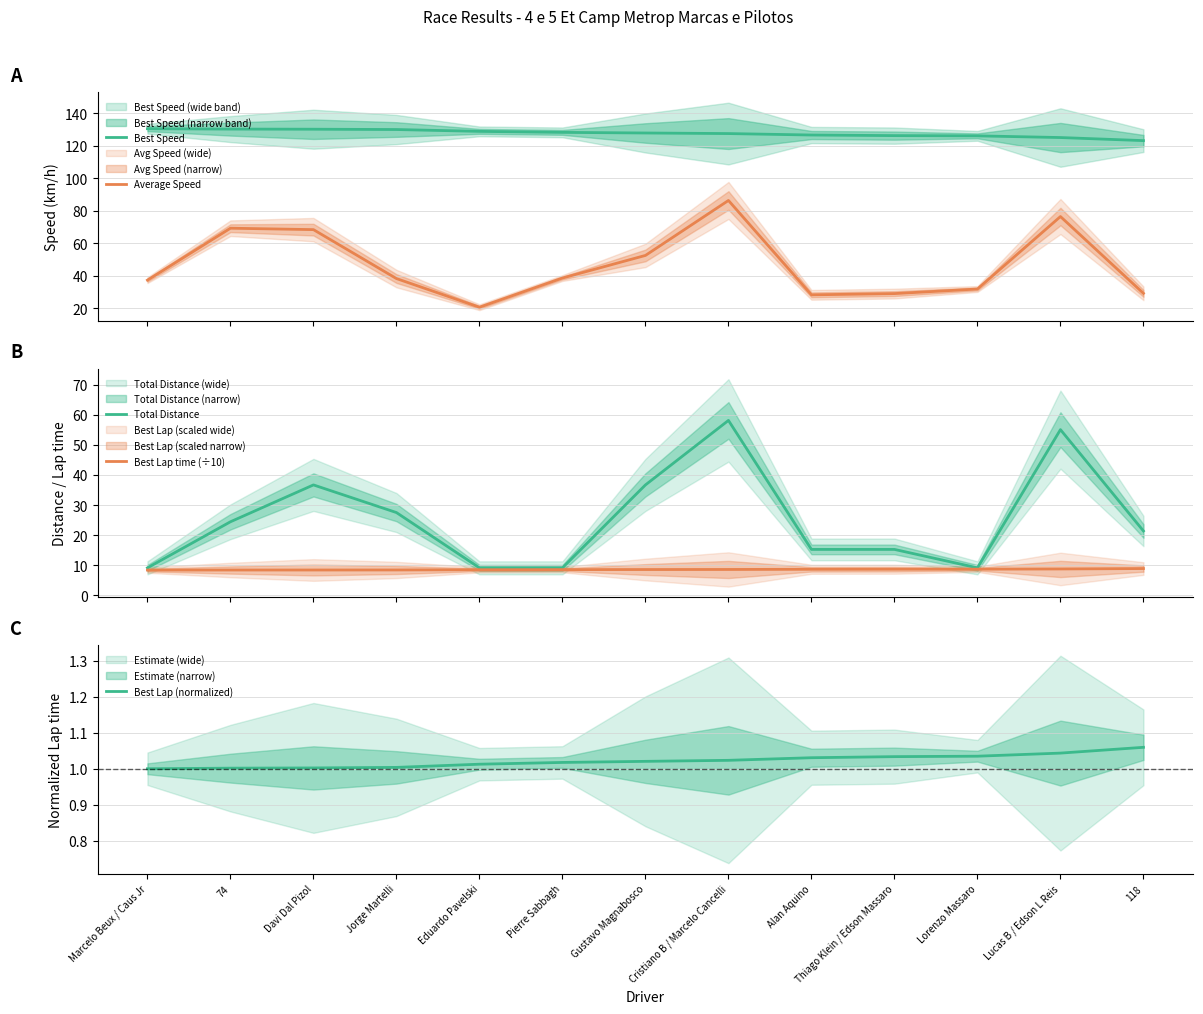

What is the sum of all Best Speed values?

1660.2